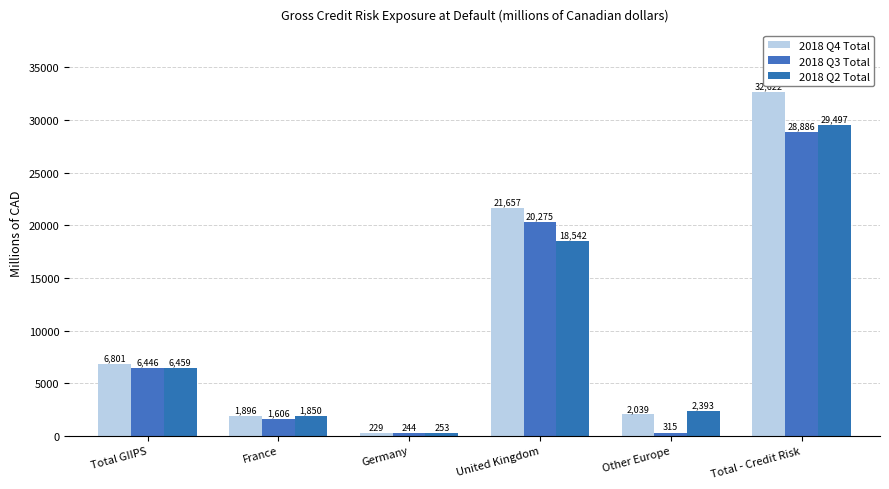

How many values in the 2018 Q4 Total series are below 6801?

3